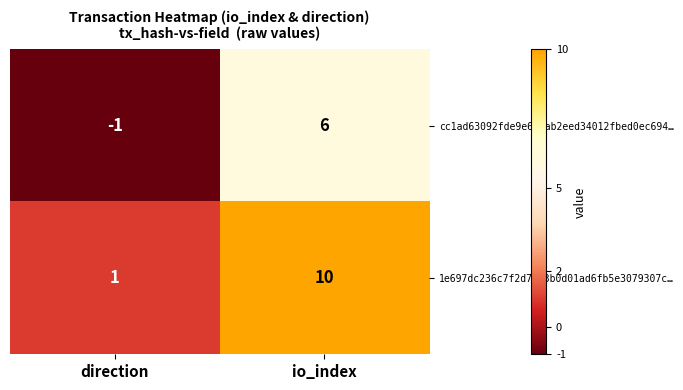

How many categories are shown in the chart?

2